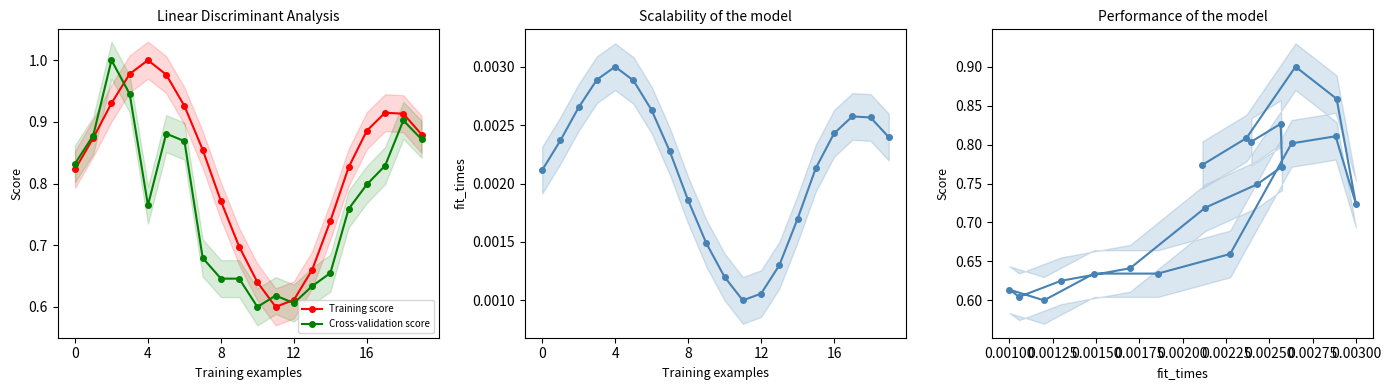

Is it true that Training score equals 1.4 at 0?

False